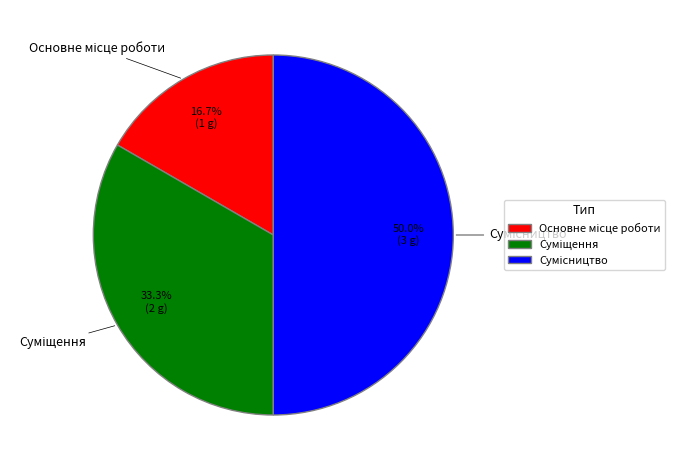

The Сумісництво slice represents 39% of the pie. True or false?

False